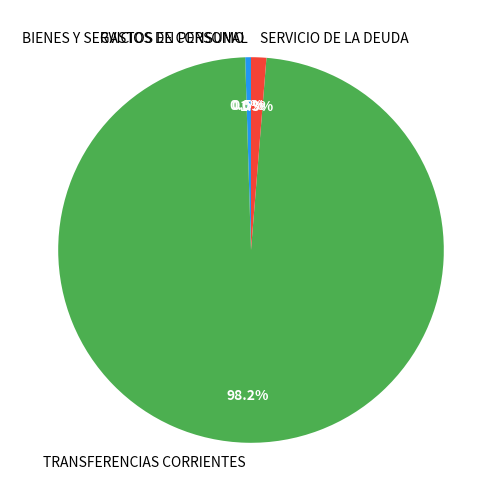

To the nearest percent, what percentage of the pie is SERVICIO DE LA DEUDA?

1%